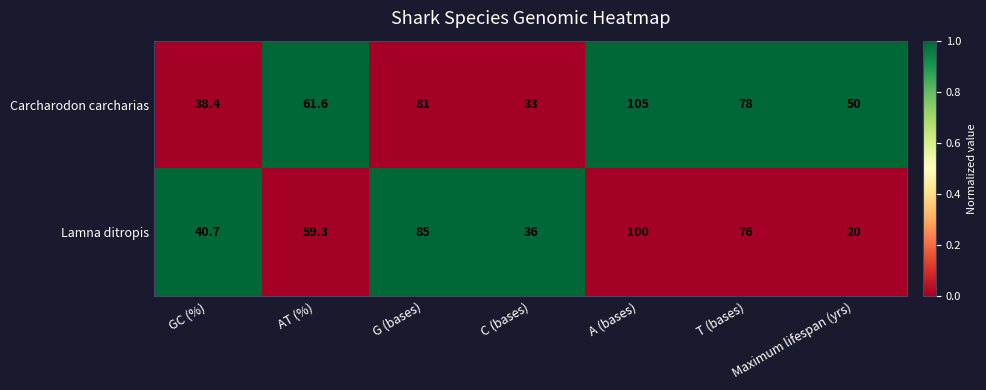

Which series changed the most between GC (%) and A (bases)?

Carcharodon carcharias